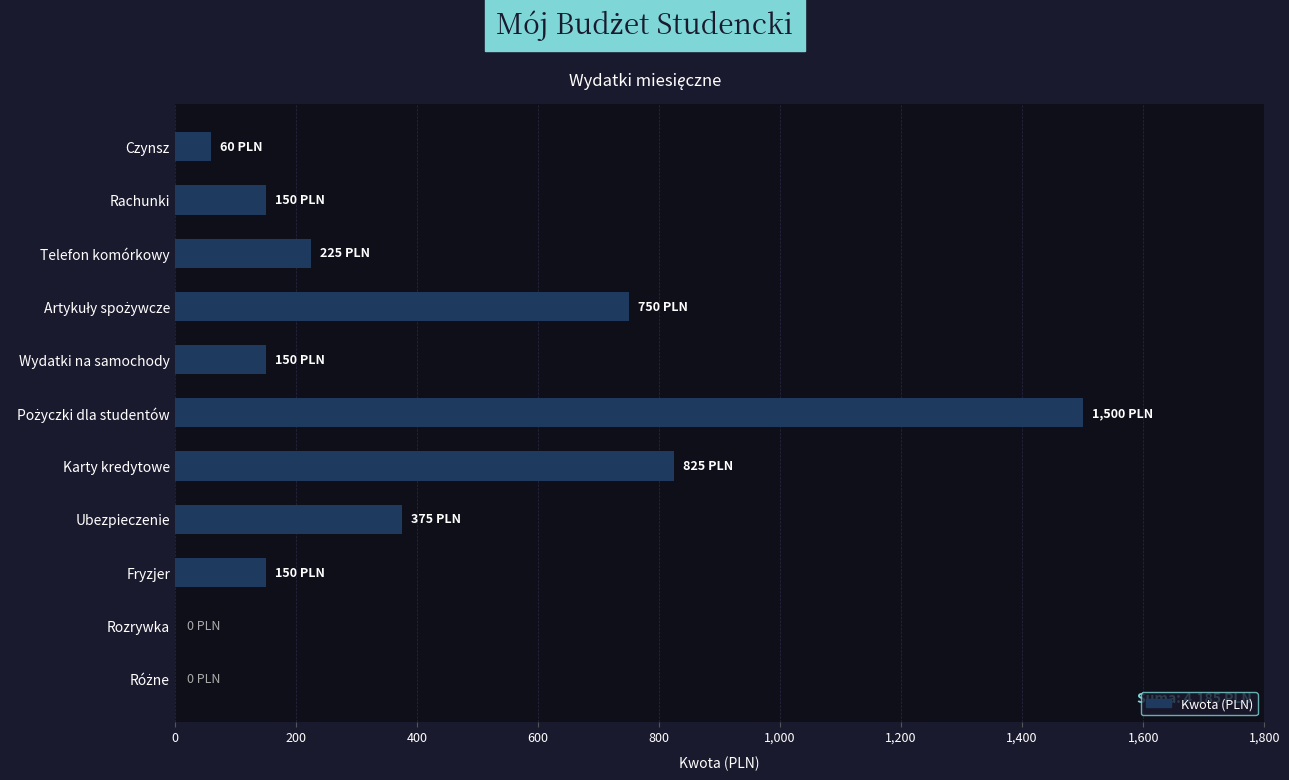

How many data points does each series have?

11